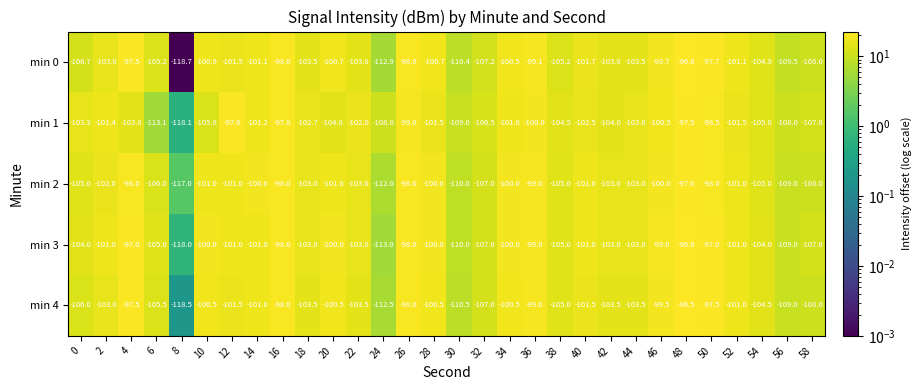

What is the average value of the min 4 series?

-103.2